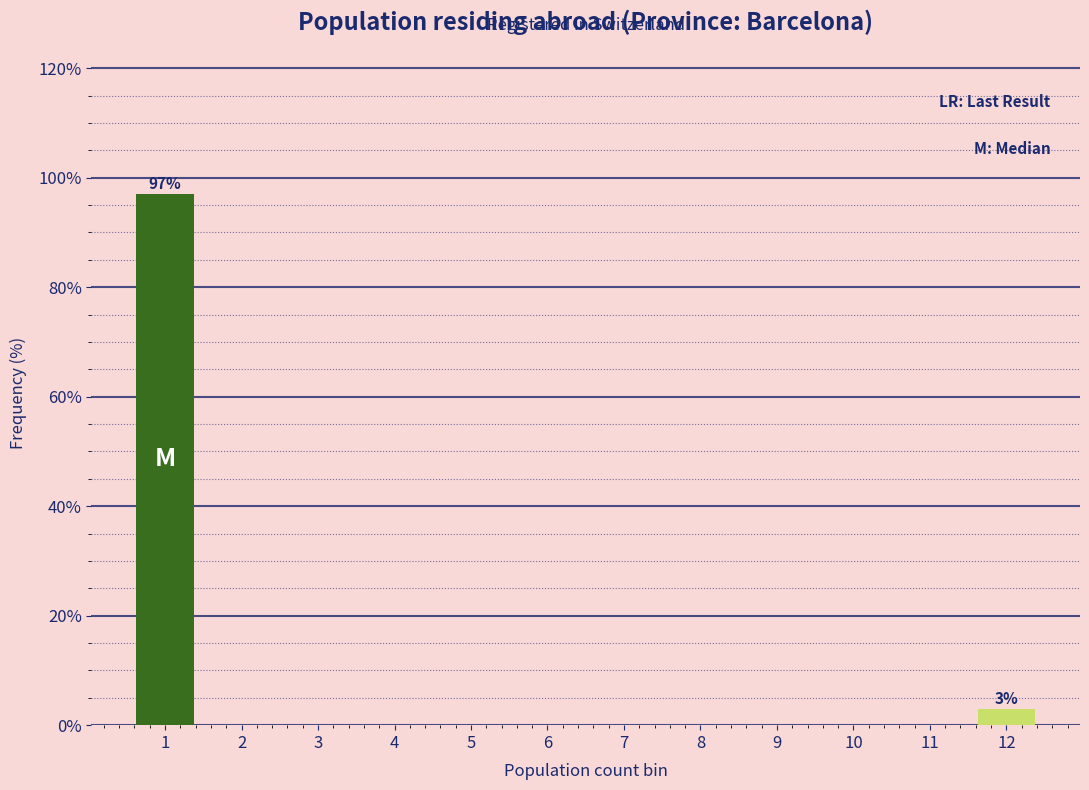

Reading left to right, extract all data points from this chart.

1=97.1	2=0.0	3=0.0	4=0.0	5=0.0	6=0.0	7=0.0	8=0.0	9=0.0	10=0.0	11=0.0	12=2.9